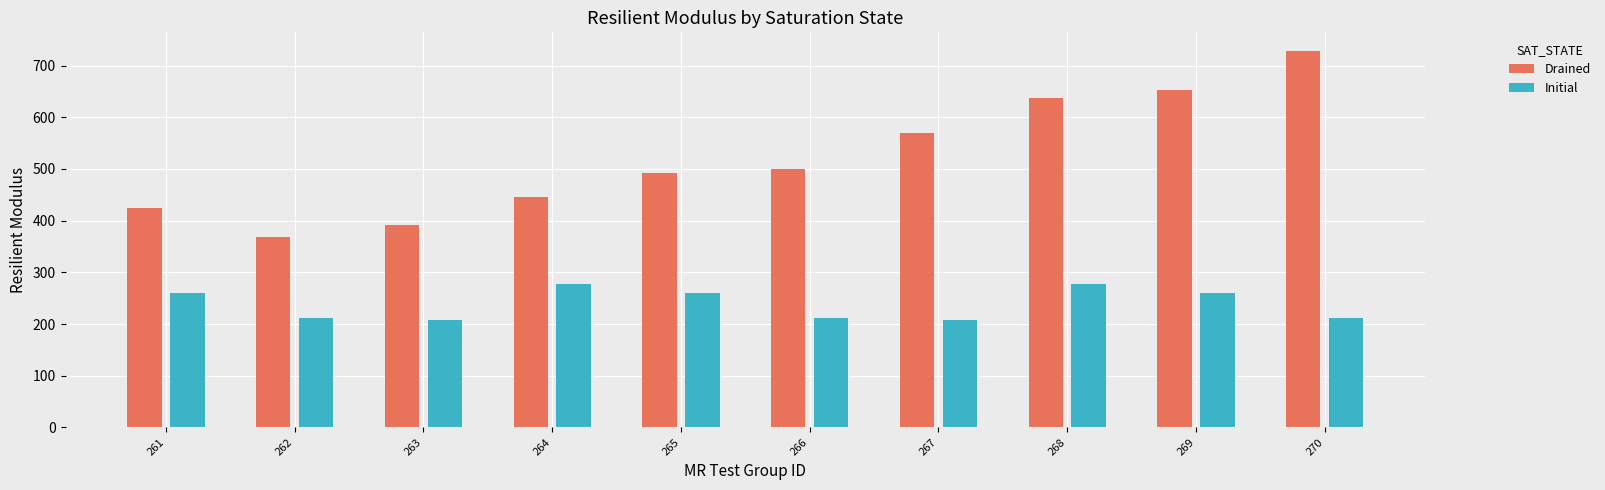

What is the sum of all Initial values?

2381.0